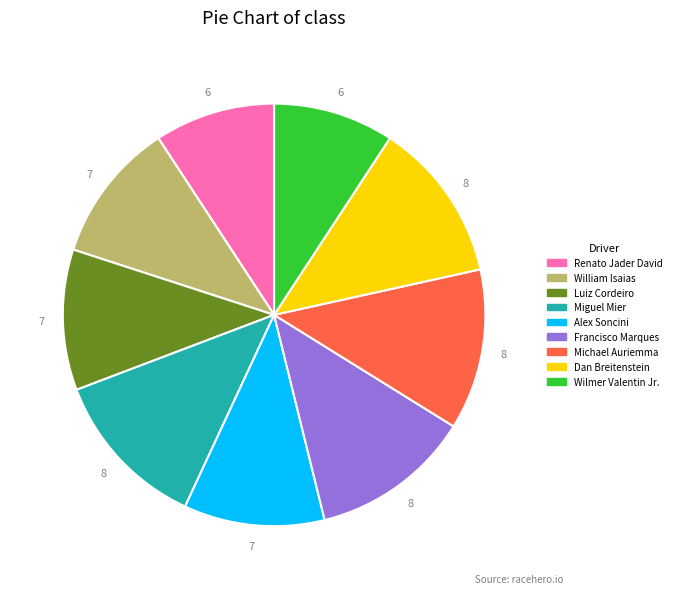

Is there any slice that represents more than half of the pie?

No